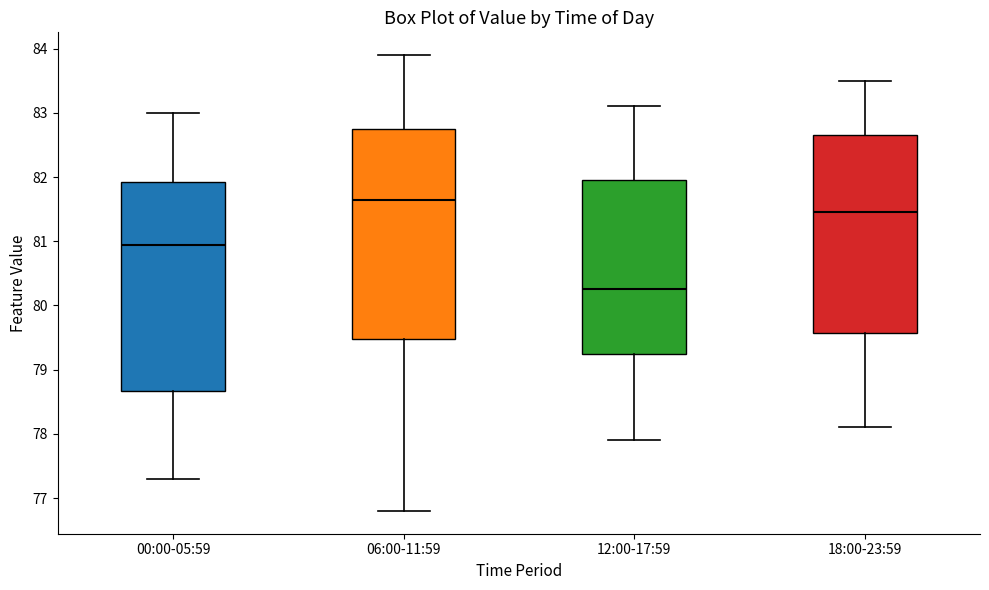

Reading left to right, read every box against the y-axis: the position of its median line, the range the box covers, and the ends of its whiskers. The values are not printed on the chart, so give them approximately, as read against the axis.

00:00-05:59: median 81.0, box 78.7 to 81.9, whiskers 77.3 to 83.0
06:00-11:59: median 81.7, box 79.5 to 82.8, whiskers 76.8 to 83.9
12:00-17:59: median 80.3, box 79.3 to 82.0, whiskers 77.9 to 83.1
18:00-23:59: median 81.5, box 79.6 to 82.7, whiskers 78.1 to 83.5